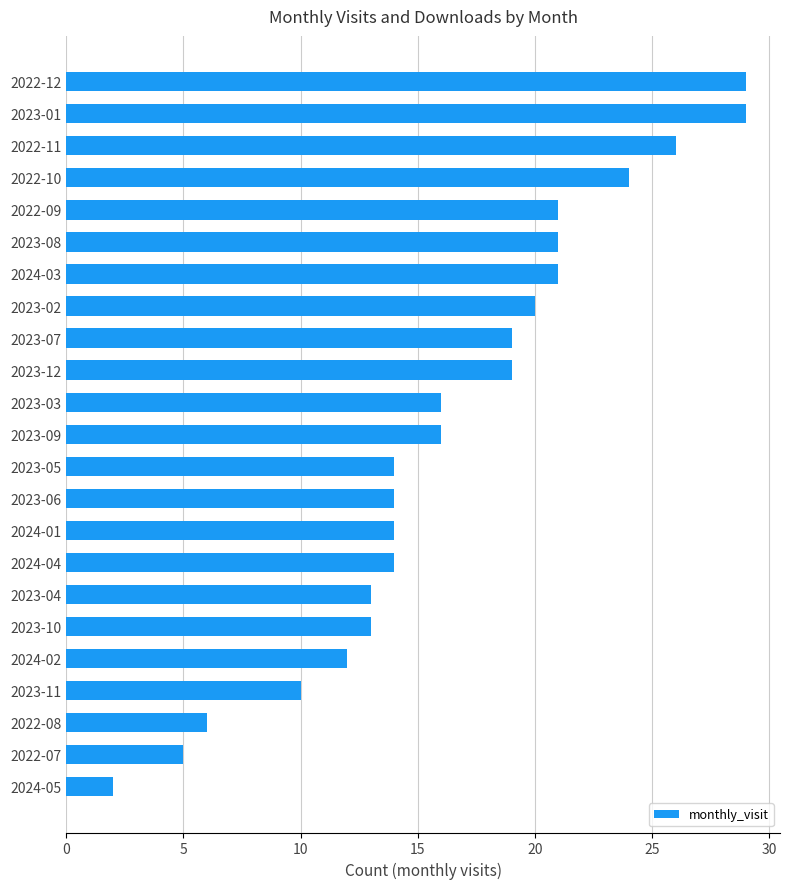

Which category has the lowest value across all series?

2024-05